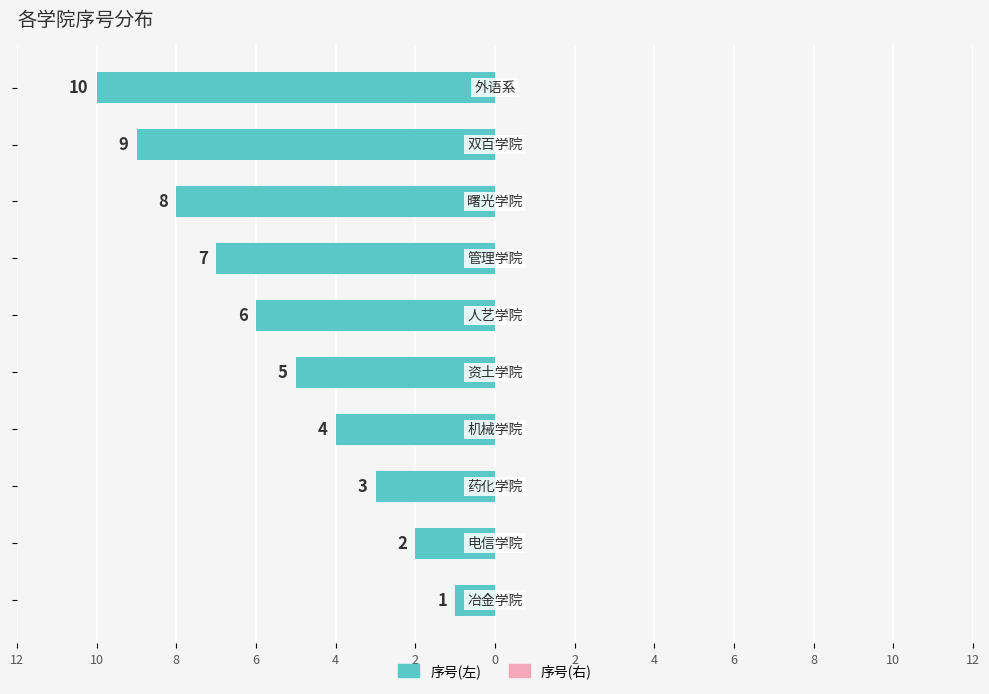

Are the bars horizontal?

Yes